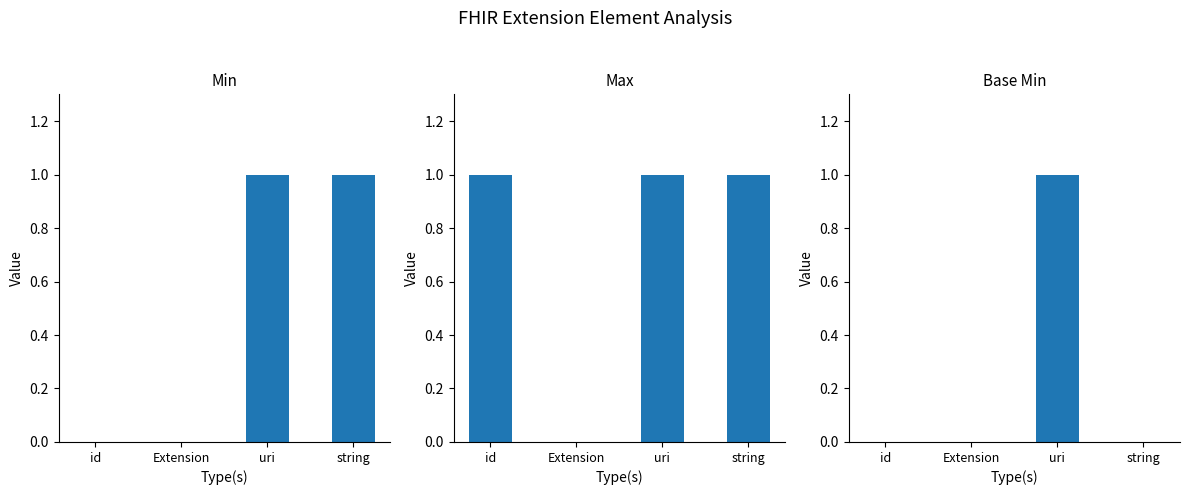

Which has a higher value, uri or id?

uri